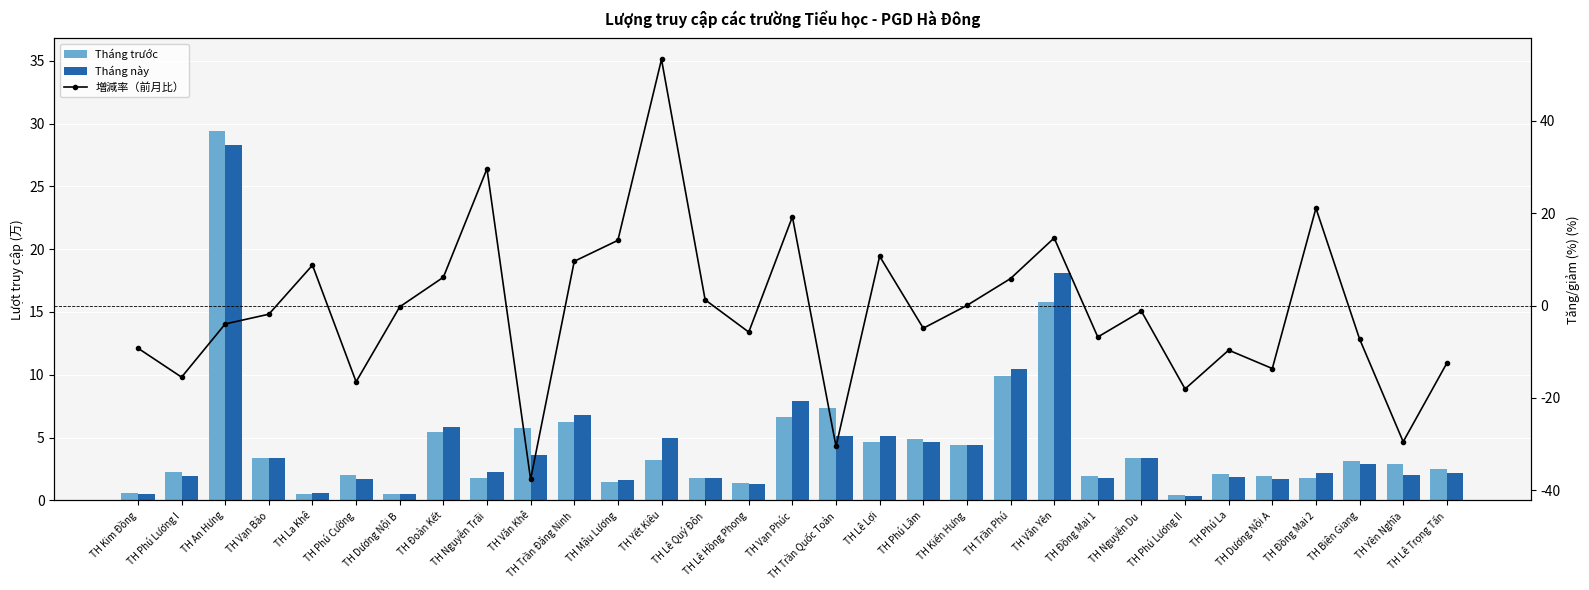

Which category has the lowest value in the Tháng trước series?

TH Phú Lương II